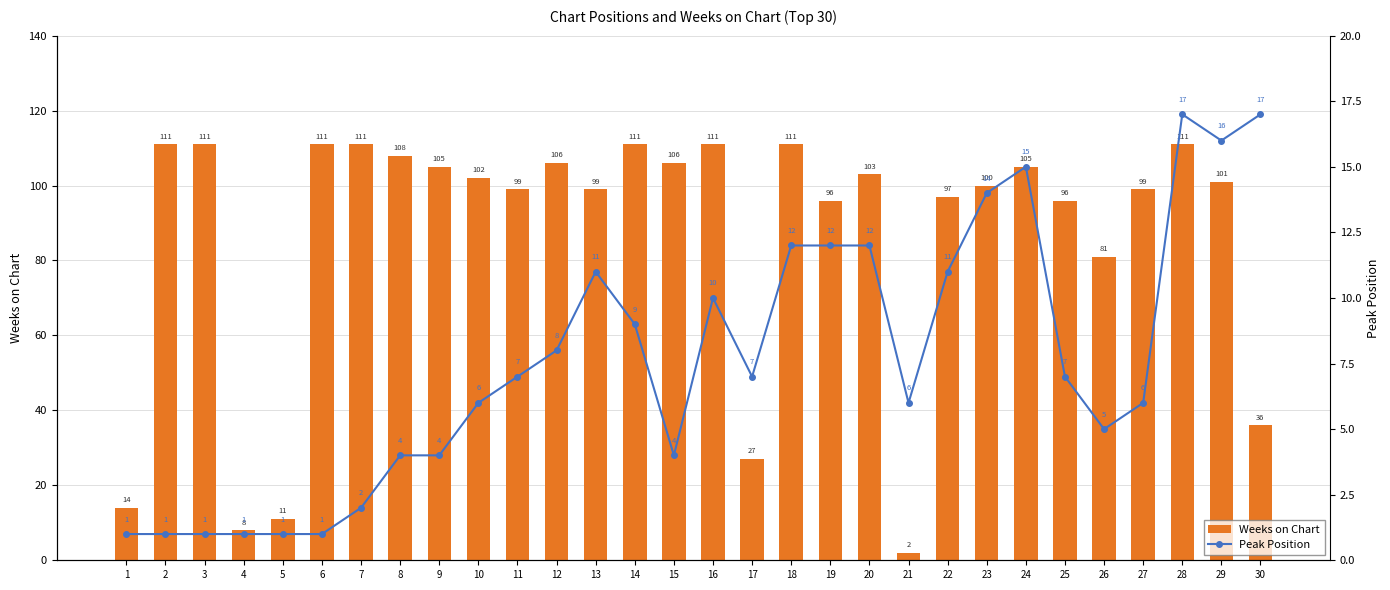

What is the maximum value for Weeks on Chart?

111